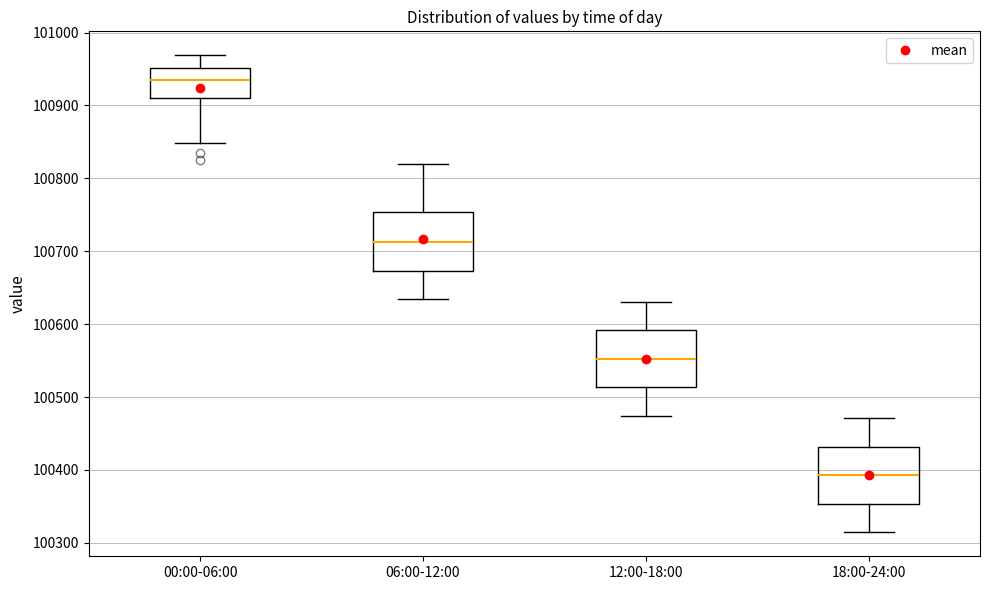

Which box has the lowest median line?

18:00-24:00